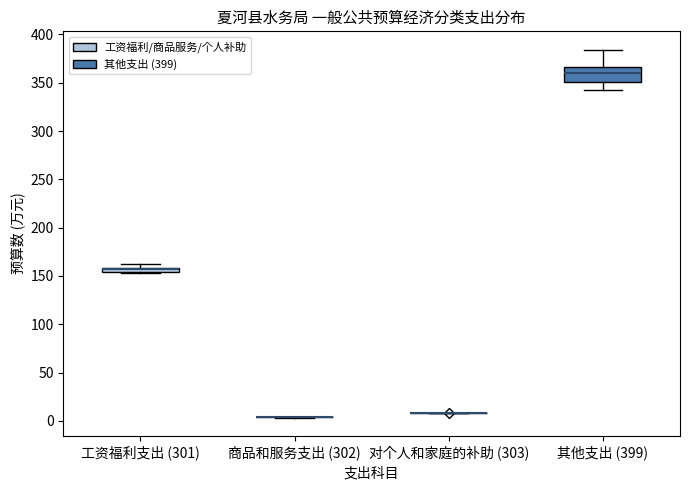

Which box is the tallest, from its lower edge to its upper edge?

其他支出 (399)